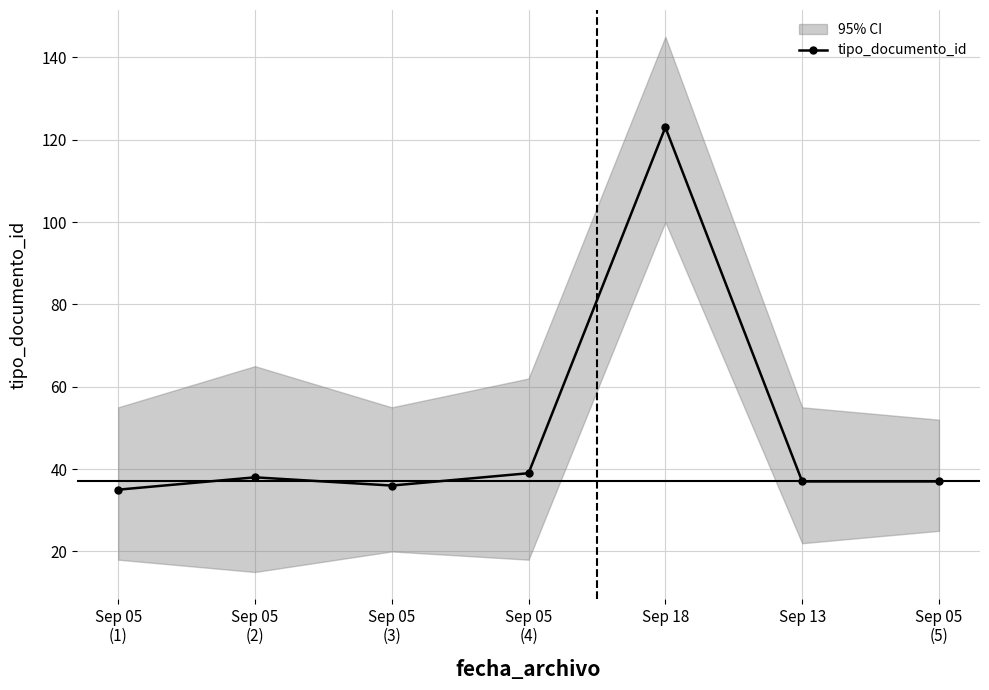

What is the value of the 5th point from the left?

123